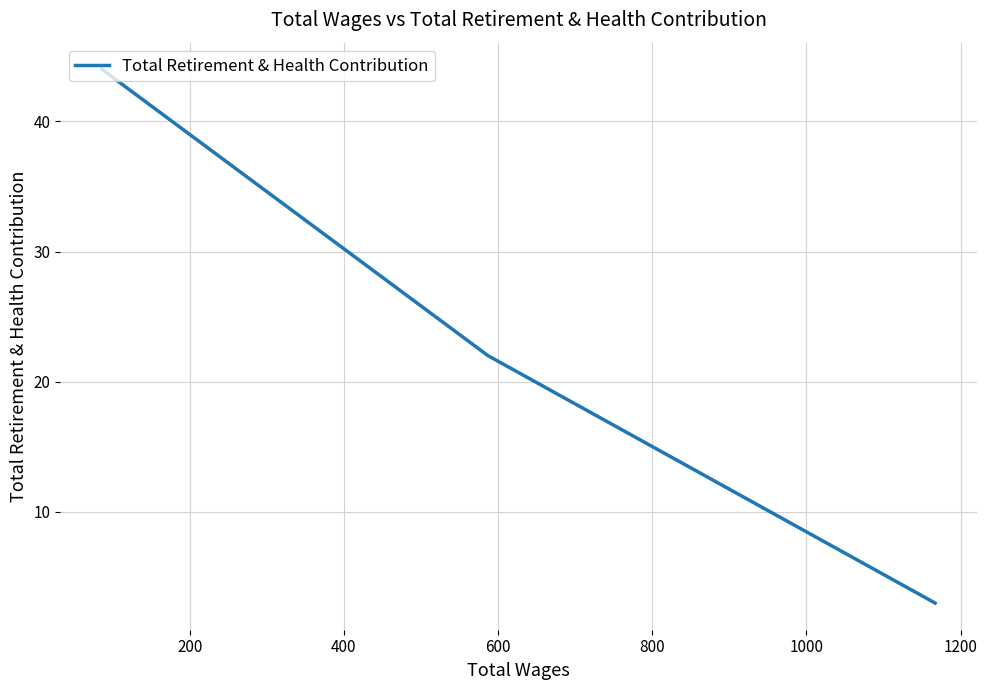

What is the difference between the second highest and minimum values?

19